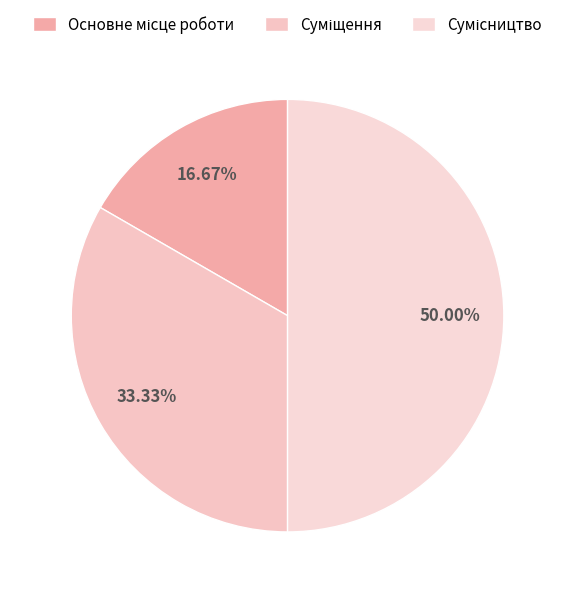

Is the sum of Сумісництво and Основне місце роботи greater than half?

Yes